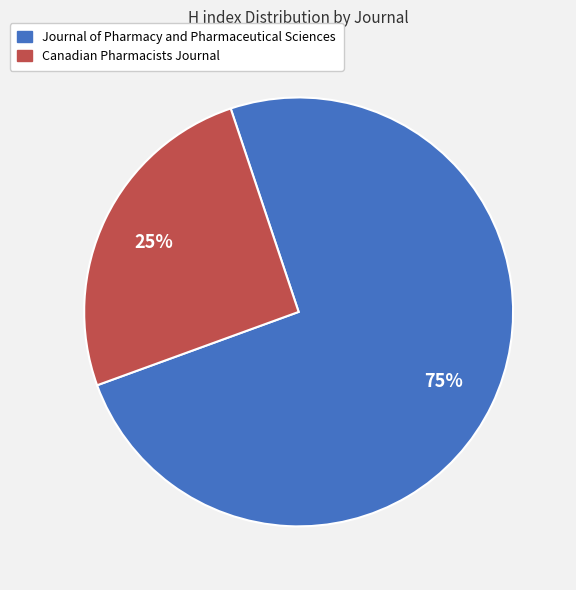

What is the largest slice in the pie chart?

Journal of Pharmacy and Pharmaceutical Sciences